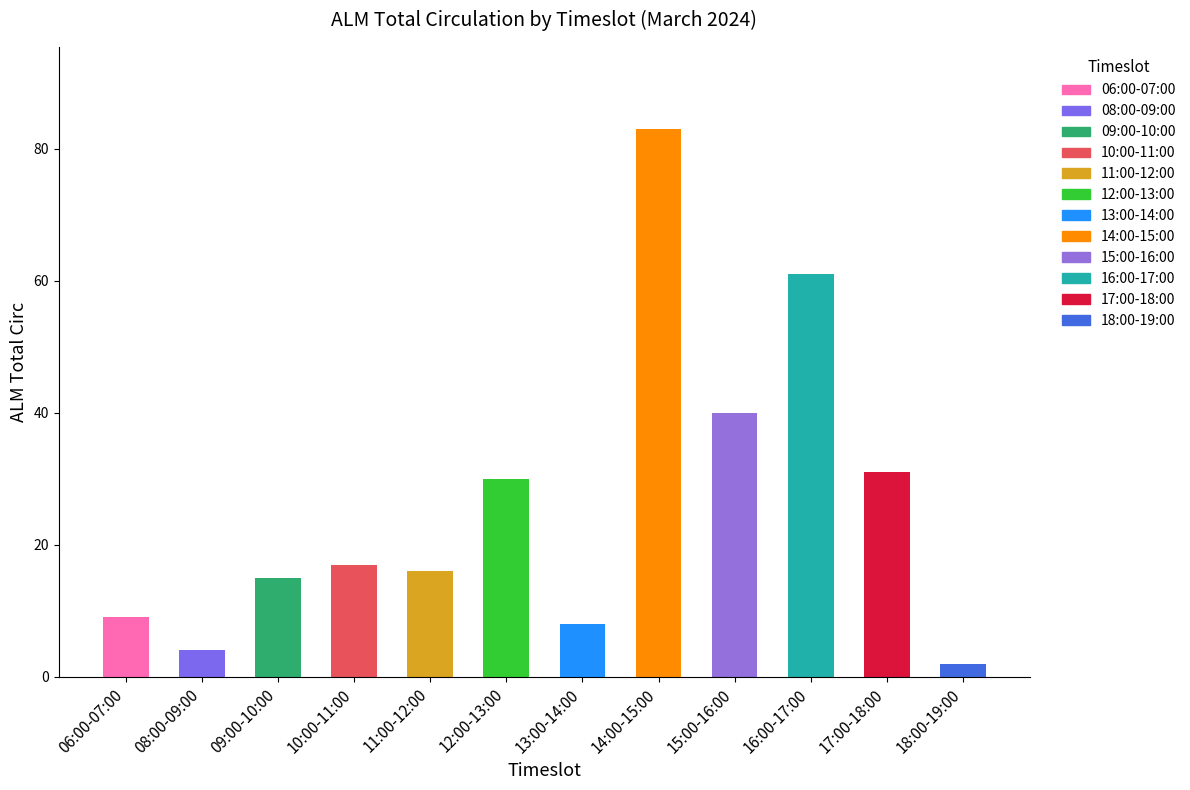

What is the difference between the maximum and minimum values?

81